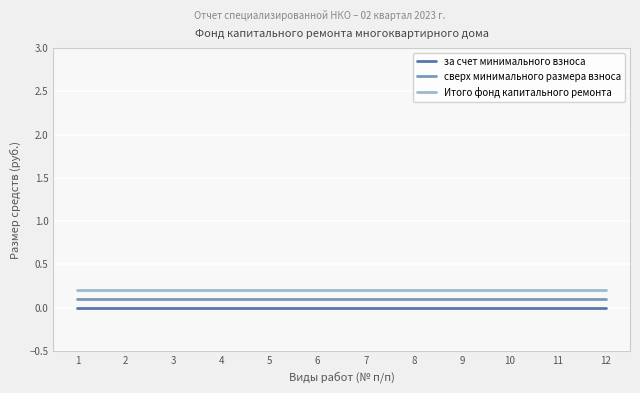

Is this an area chart (filled region under the line)?

No